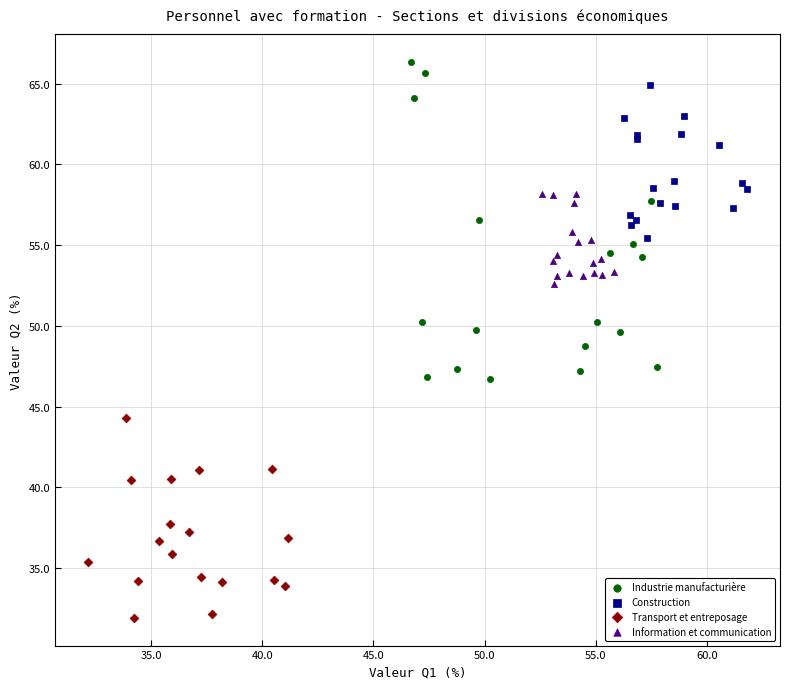

Which series has the widest spread of Y values?

Industrie manufacturière